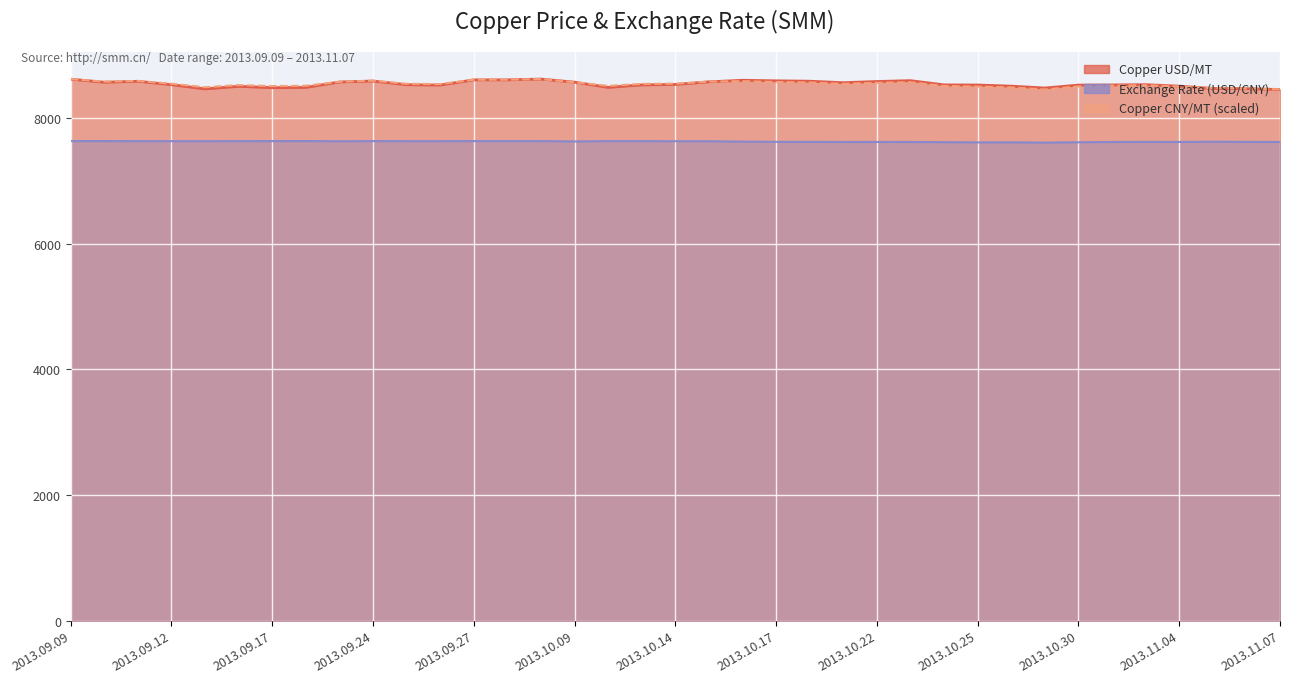

Rank the series at 2013.09.17 from lowest to highest value.

Exchange Rate (USD/CNY), Copper USD/MT, Copper CNY/MT